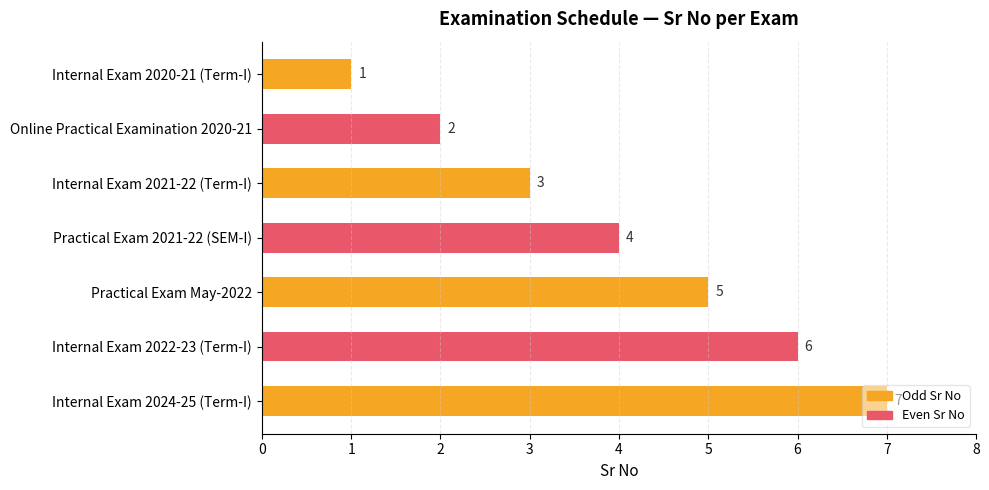

The chart shows a value of 2 at Online Practical Examination 2020-21. True or false?

True